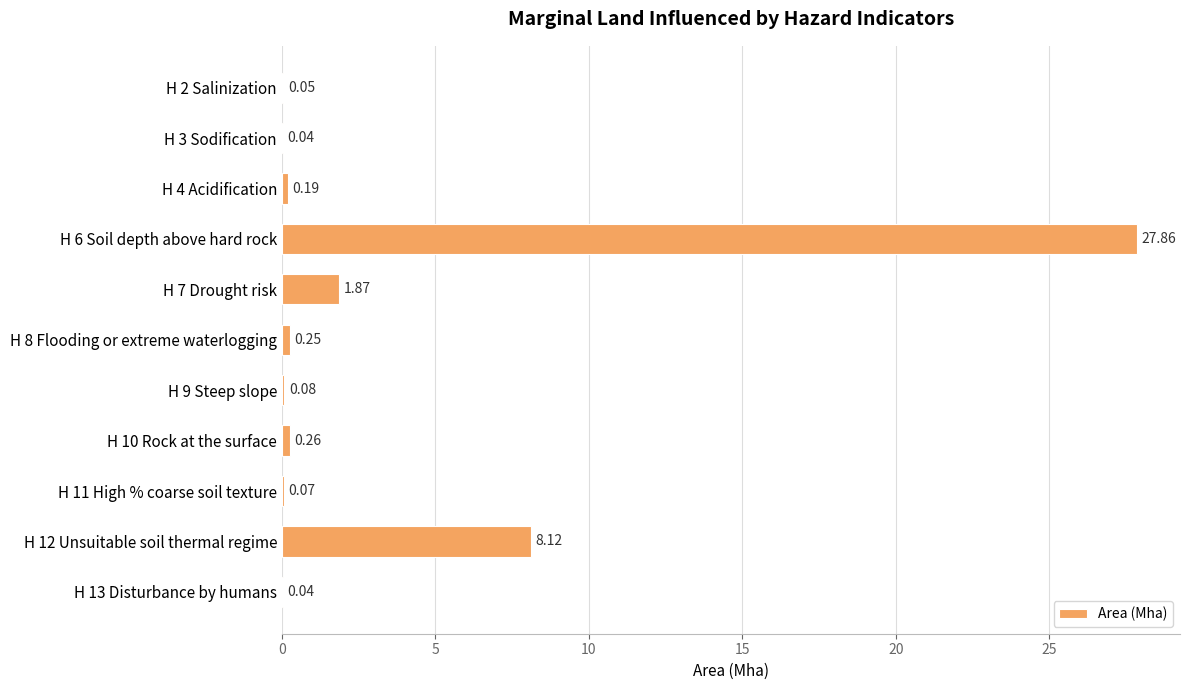

What is the change in value from H 4 Acidification to H 8 Flooding or extreme waterlogging?

+0.1